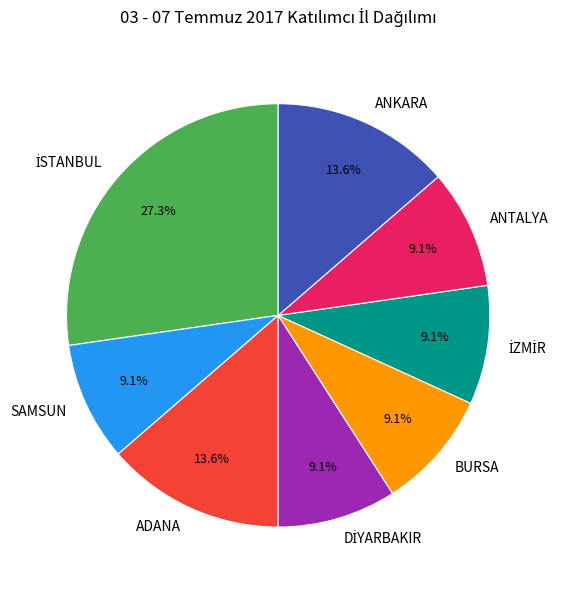

Is the sum of SAMSUN and BURSA greater than half?

No